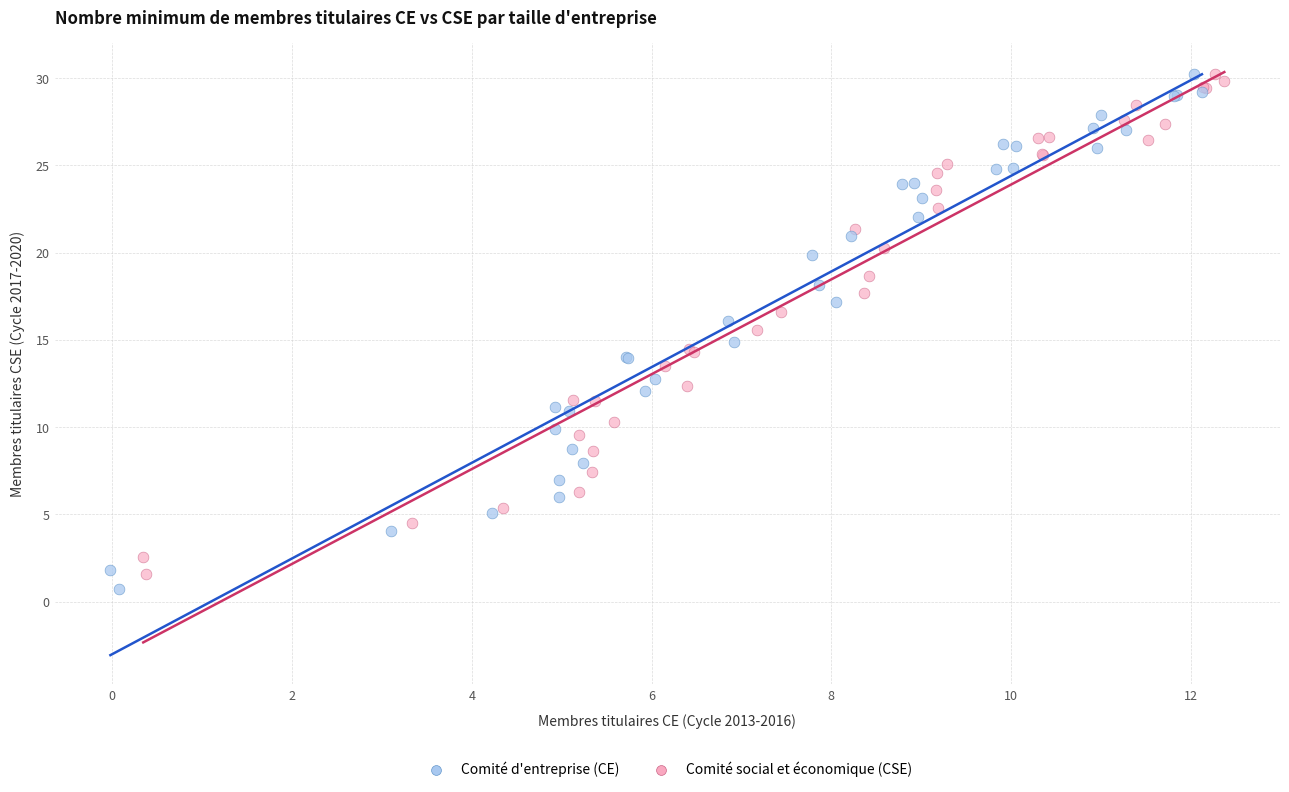

Which series has the widest spread of Y values?

Comité d'entreprise (CE)